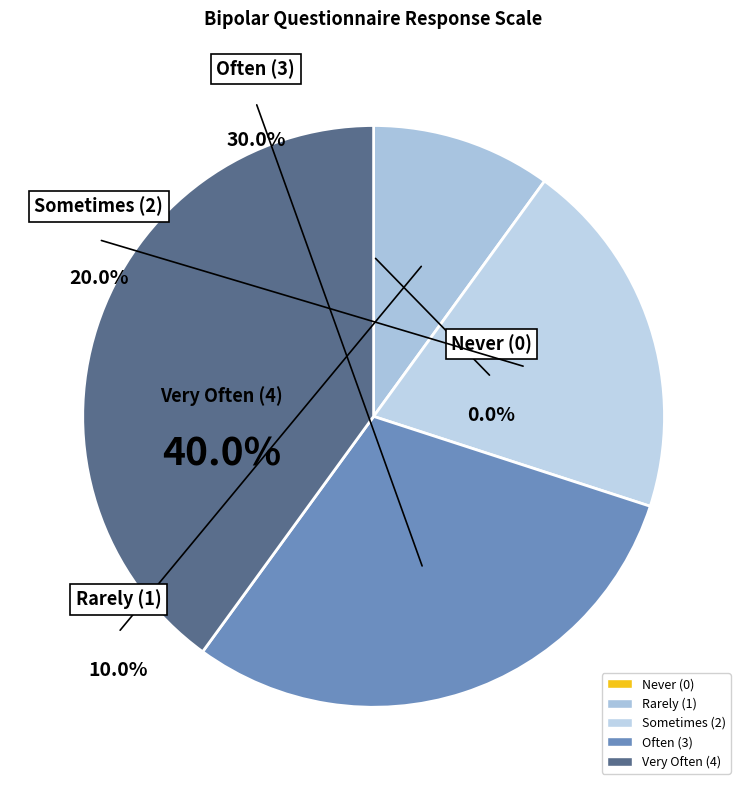

To the nearest percent, what is the difference between the Very Often (4) and Never (0) slice percentages?

40%